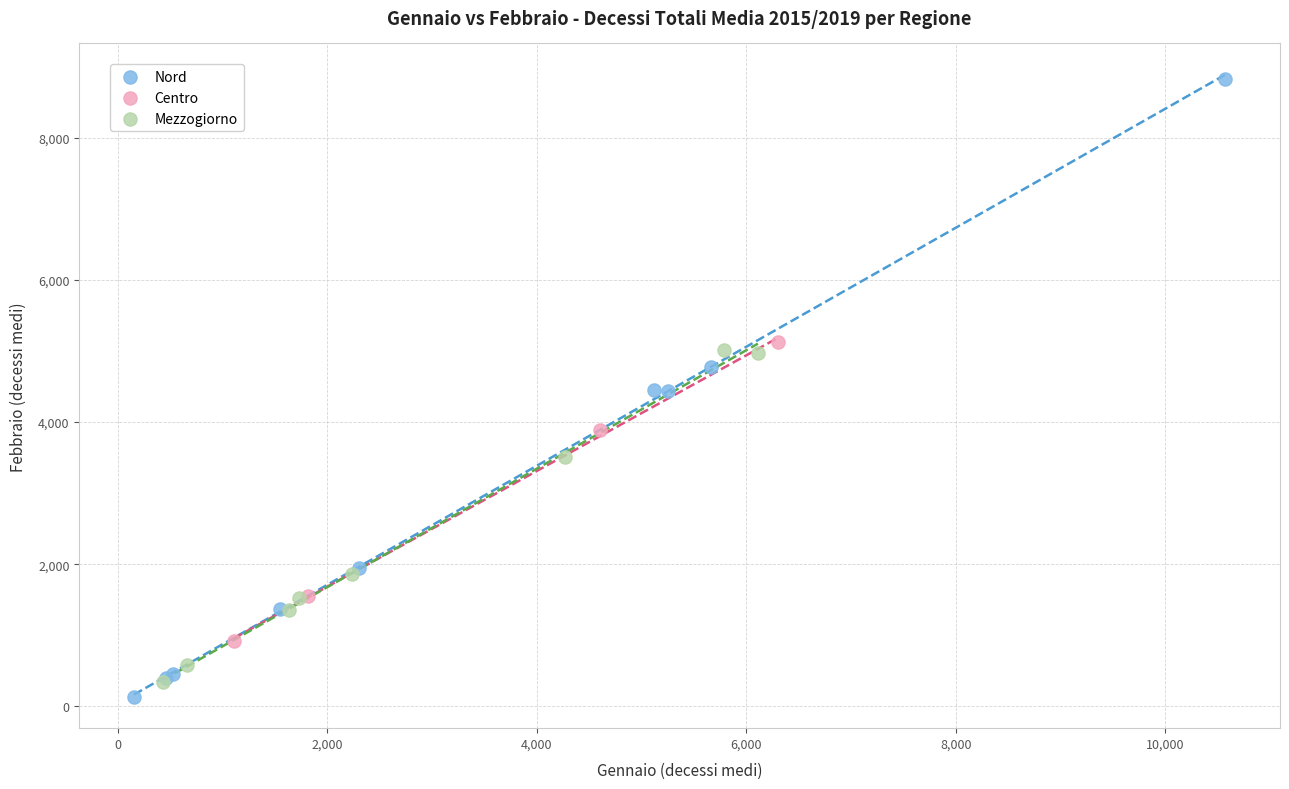

Which series contains the lowest Y value?

Nord